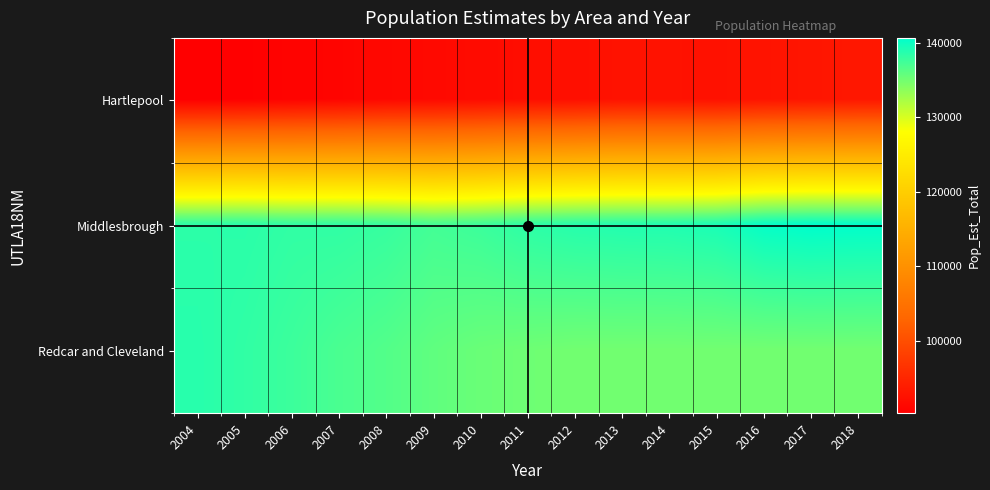

At which category is the sum across all series the highest?

2018